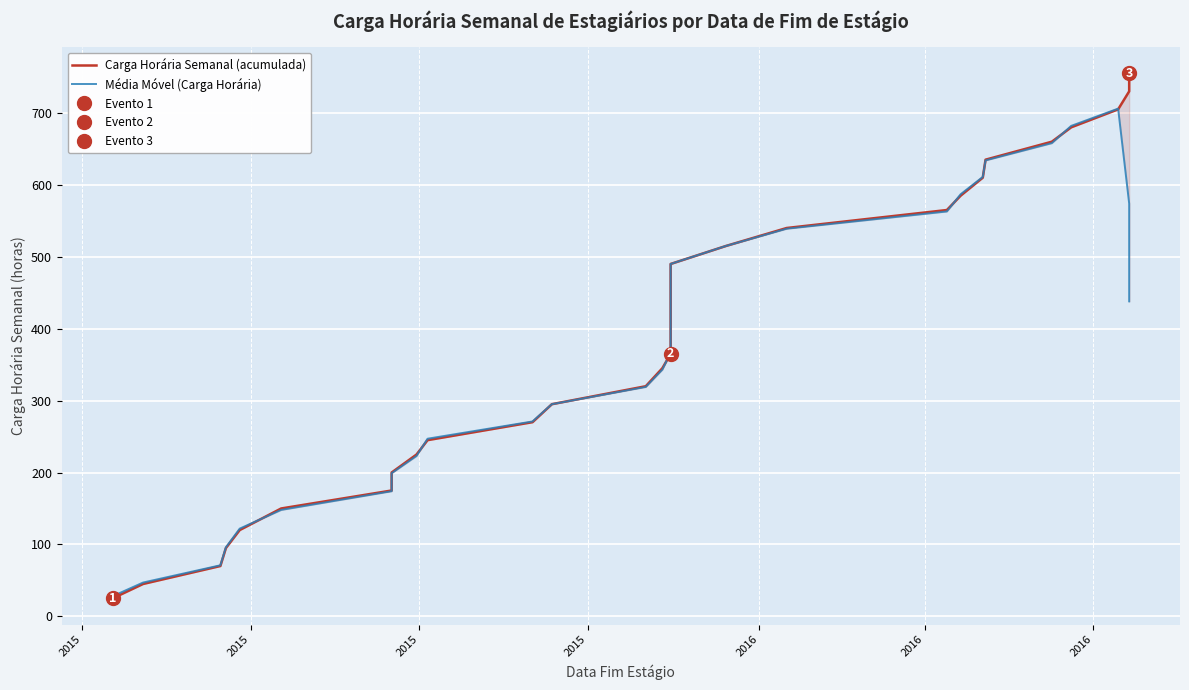

List the series in order of their peak value, lowest first.

Média Móvel (Carga Horária), Carga Horária Semanal (acumulada)